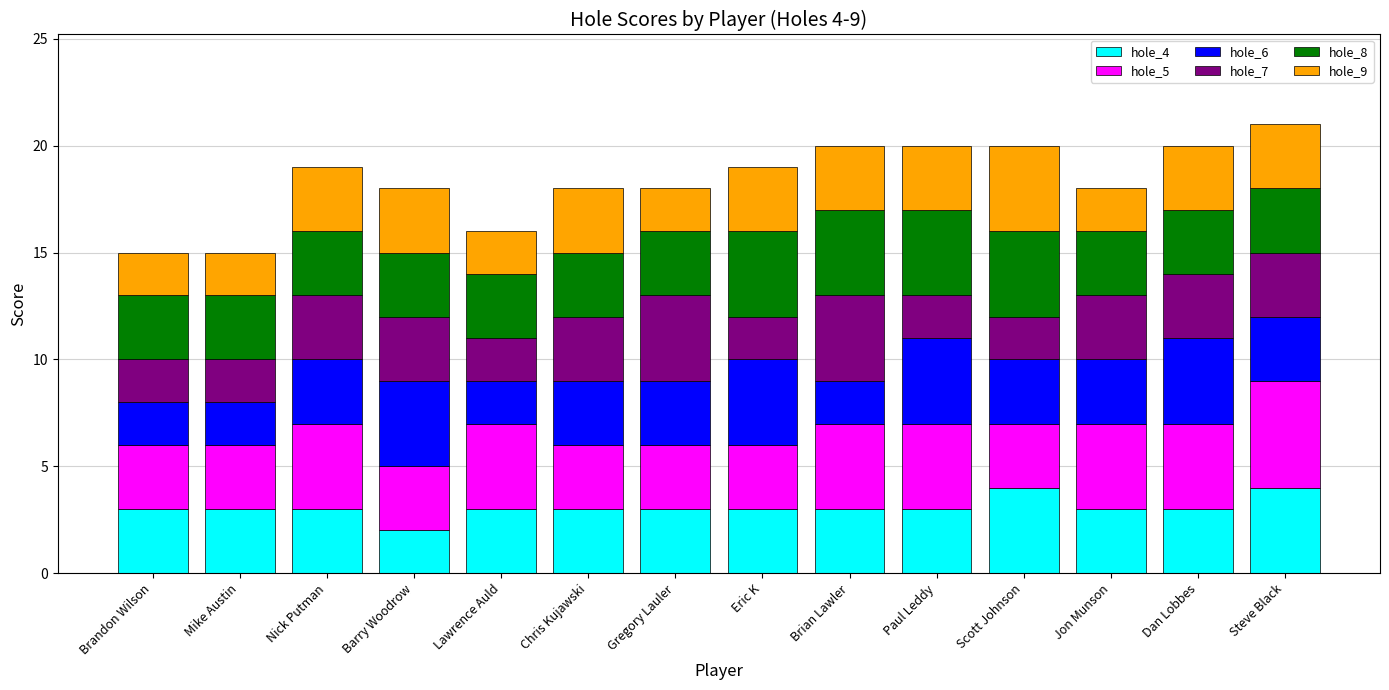

True or false: hole_4 has a value of 3 at Paul Leddy.

True